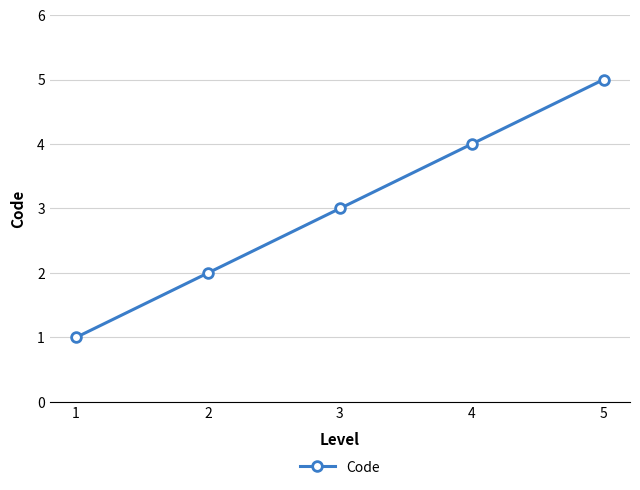

What is the smallest value displayed?

1